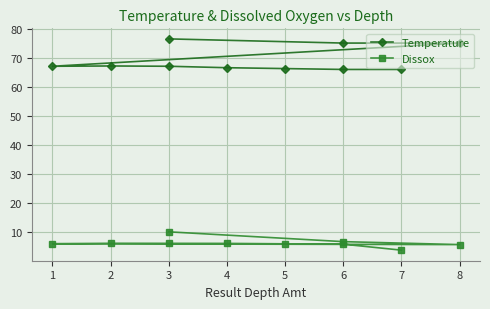

Is it true that Dissox equals 2.8 at 5?

False